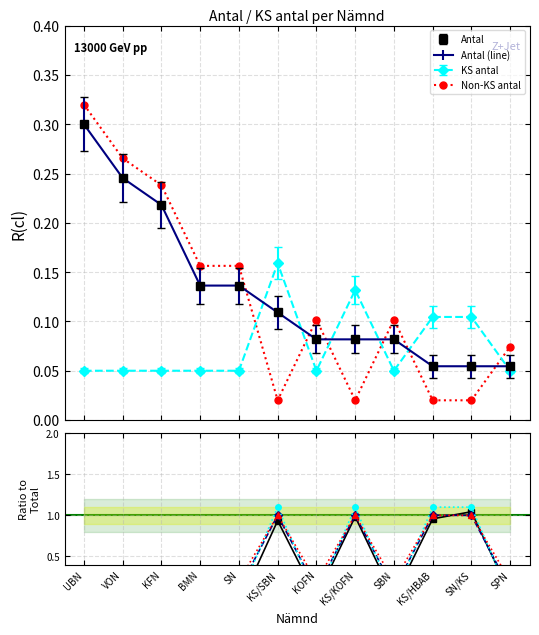

The value of KS antal at KS/KOFN is 0.1. True or false?

True